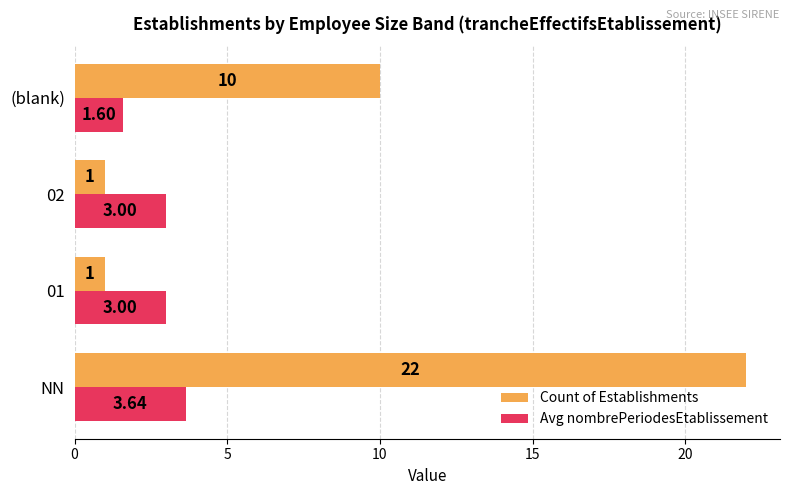

At which label does Avg nombrePeriodesEtablissement reach its minimum?

(blank)